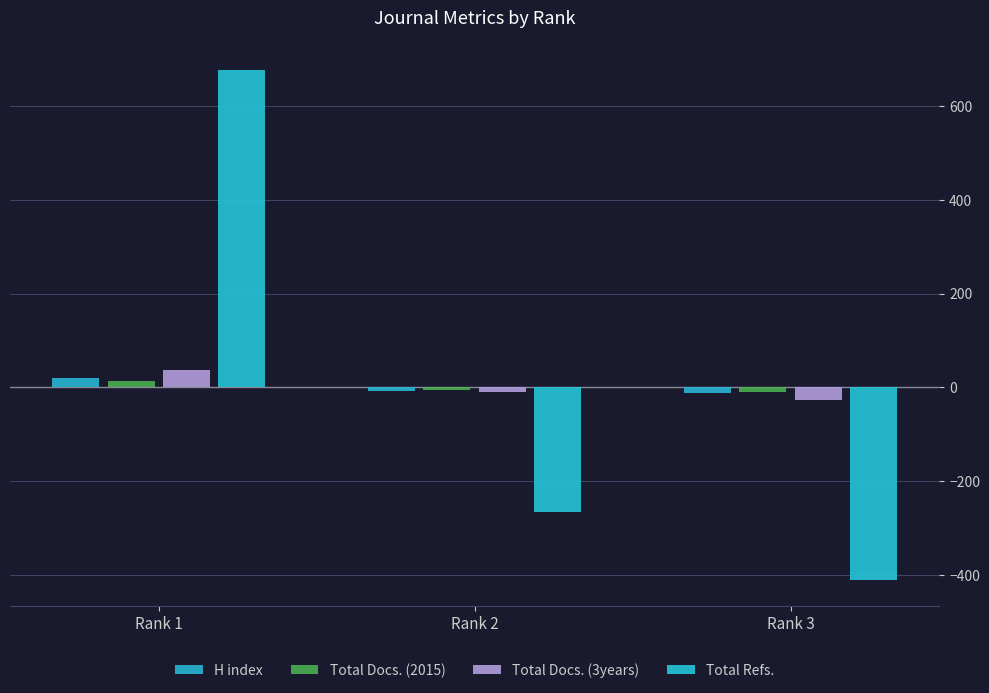

What is the sum of the Total Refs. values at Rank 3 and Rank 1?

265.7